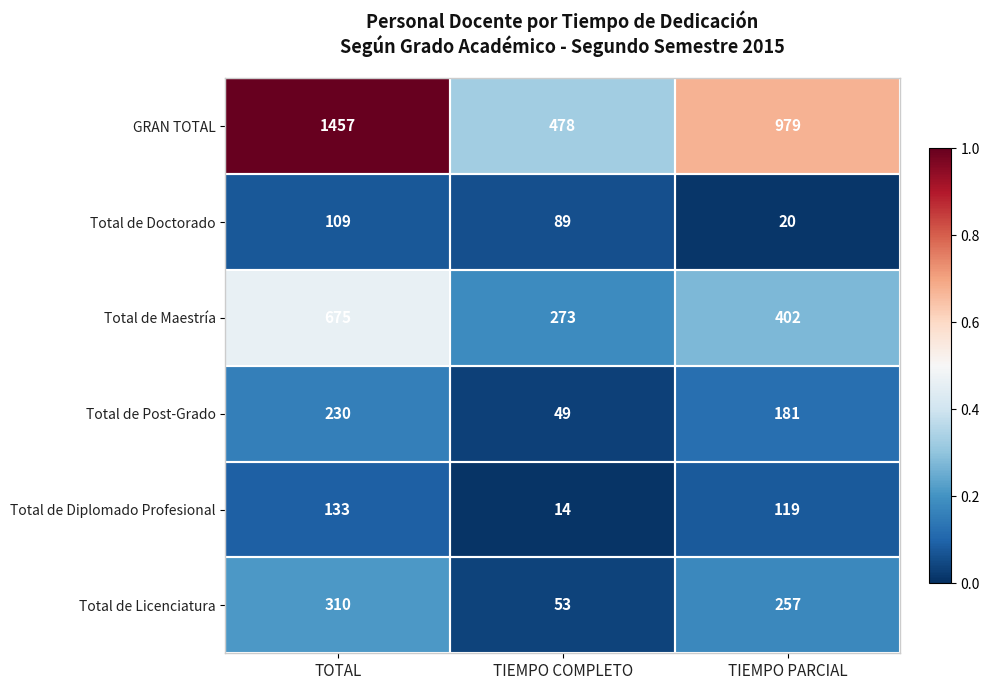

Which series has the largest range (max minus min)?

GRAN TOTAL